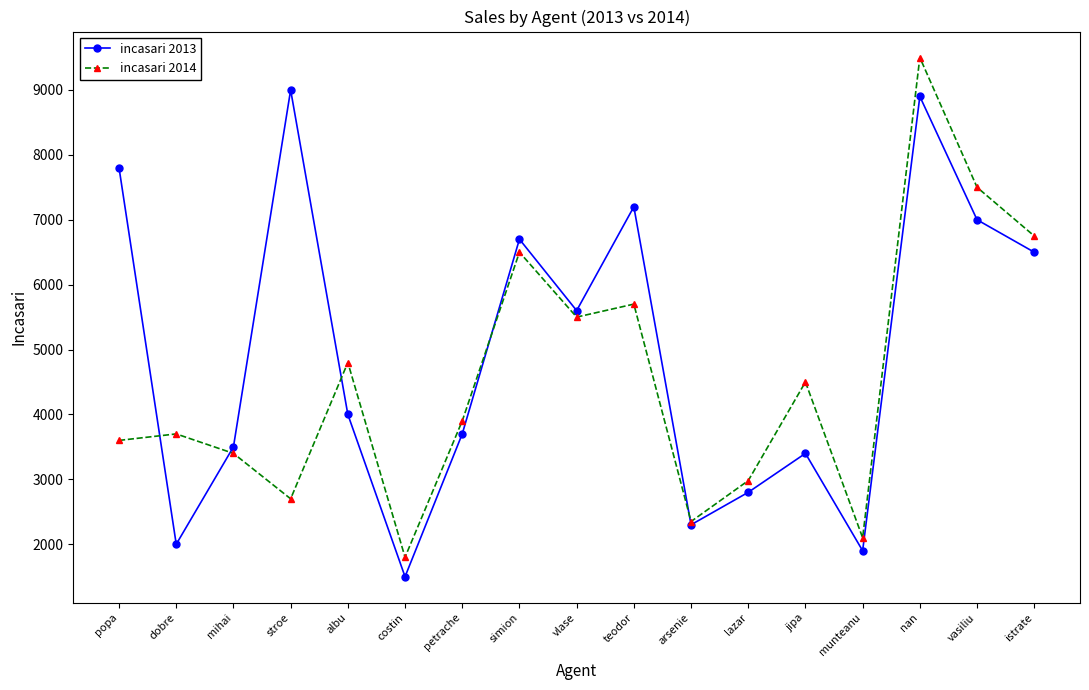

What position from the right is lazar?

6